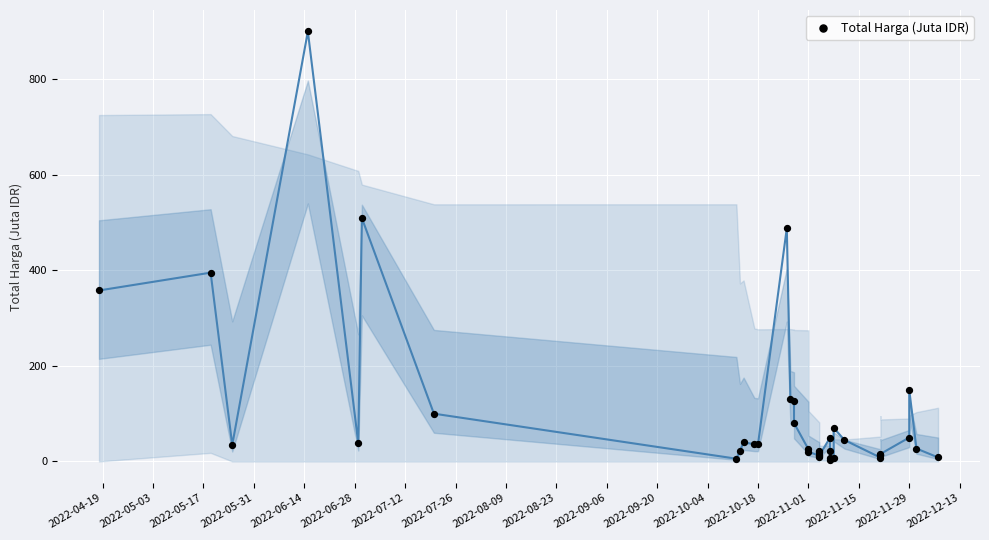

What Y value in the scatter plot is closest to 451?

488.1